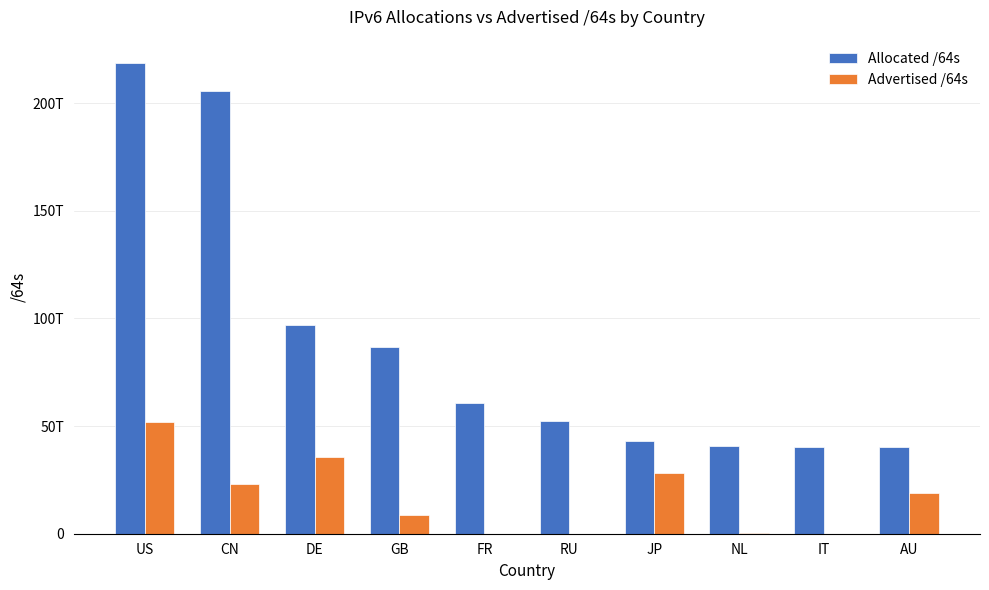

What are all the series names shown in the legend?

Allocated /64s, Advertised /64s